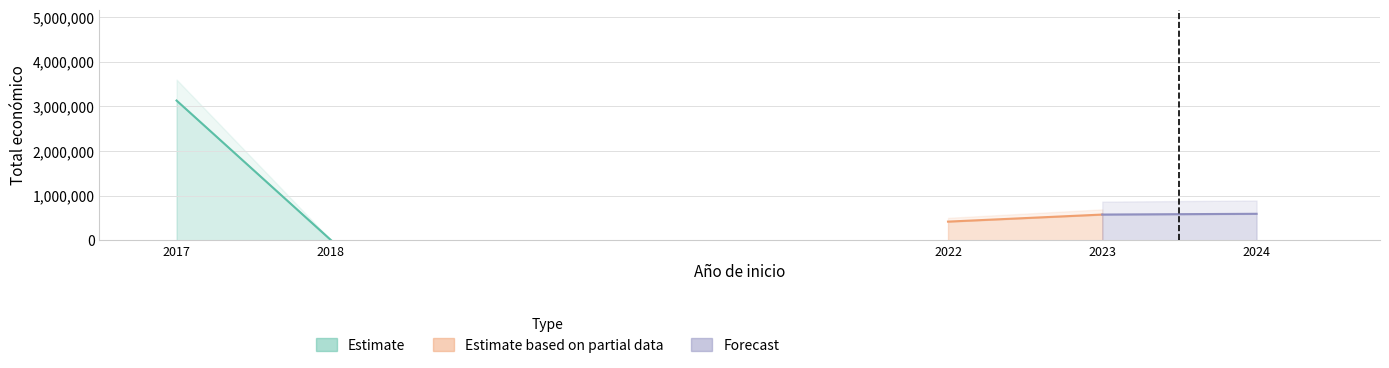

True or false: Estimate based on partial data and Forecast intersect in this chart.

False